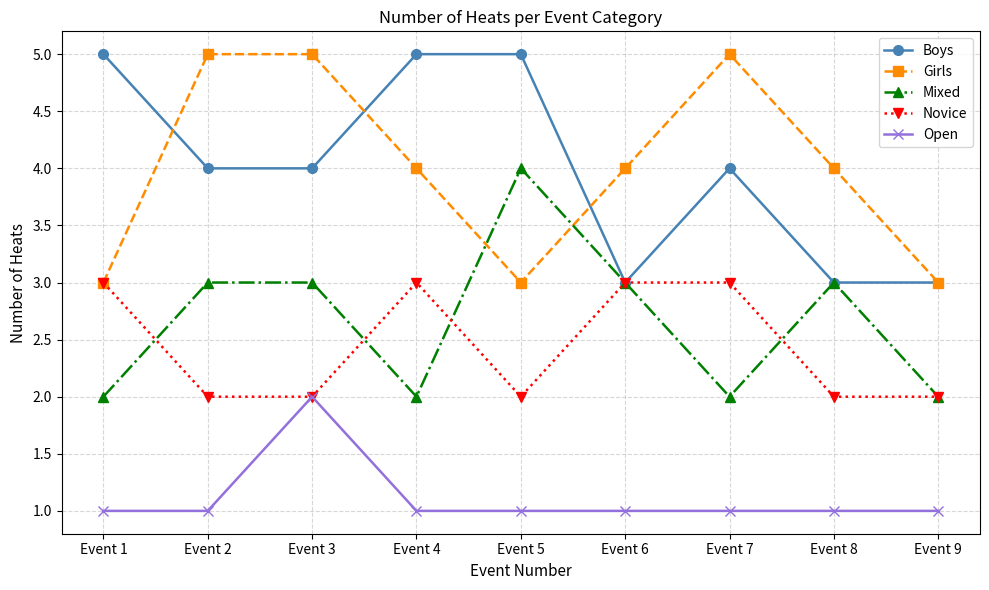

Where does the Girls series first go above 4?

Event 2